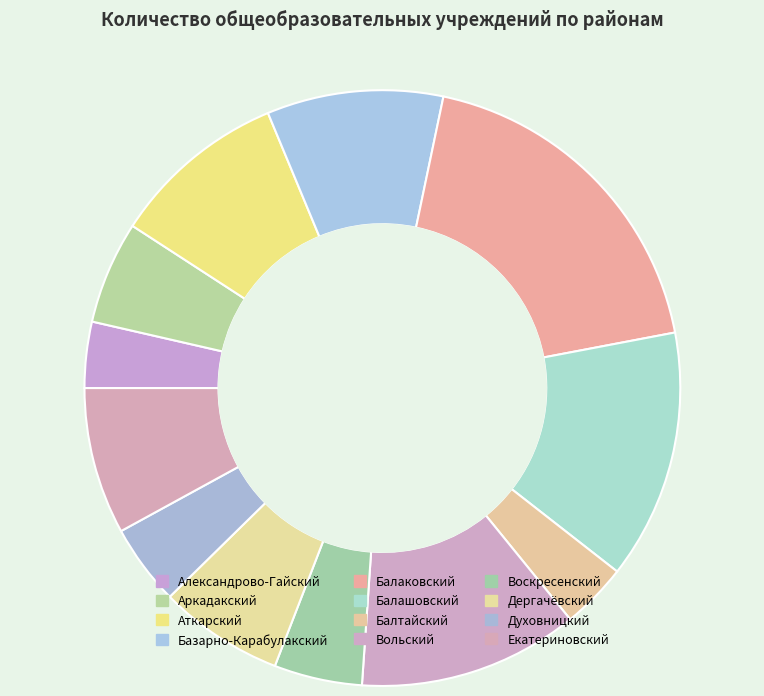

To the nearest percent, what portion does Александрово-Гайский represent?

4%